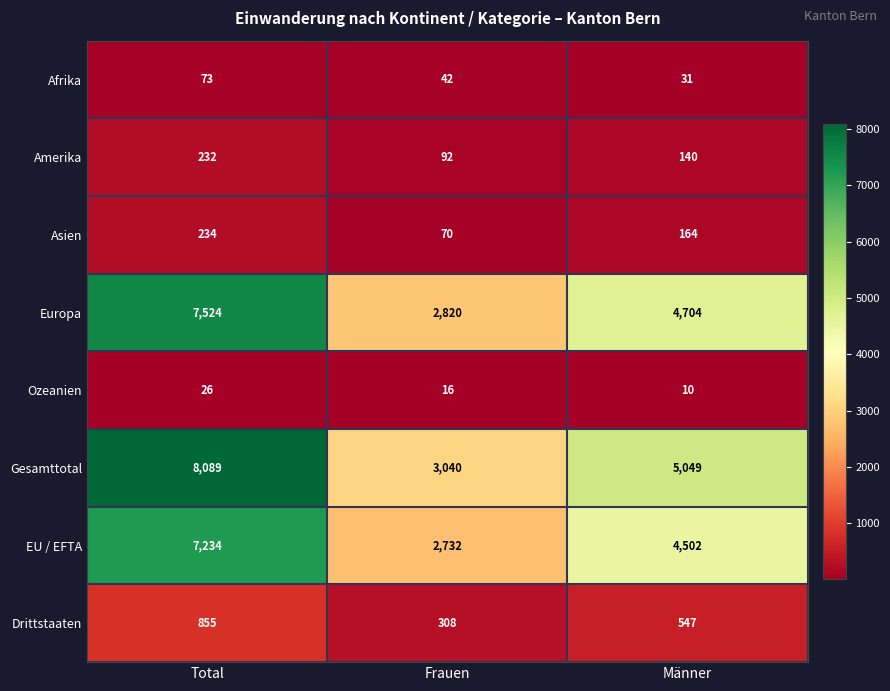

Count the Europa values in the range 2820 to 7524.

3